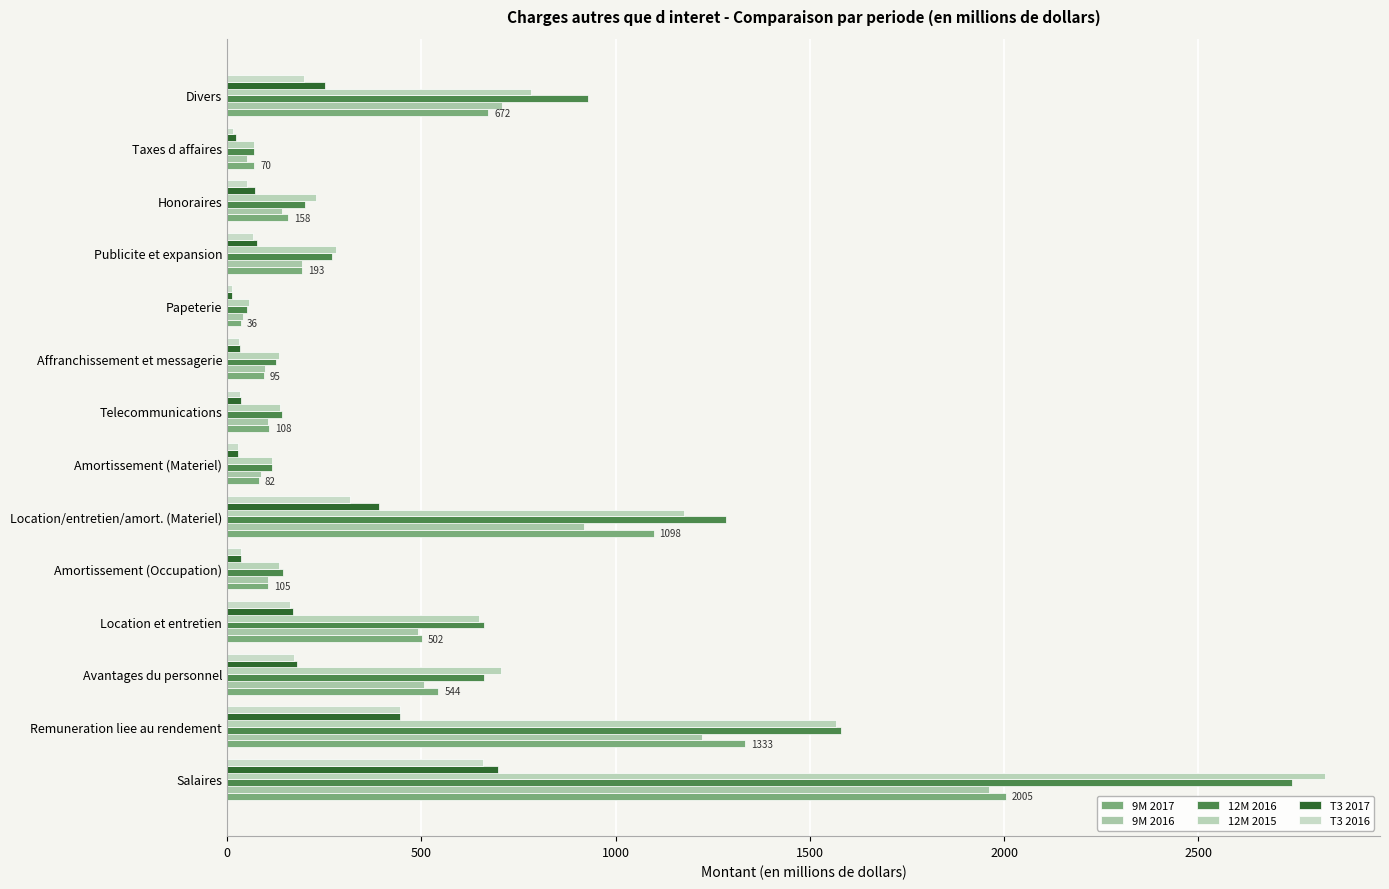

How many series are shown in this chart?

6